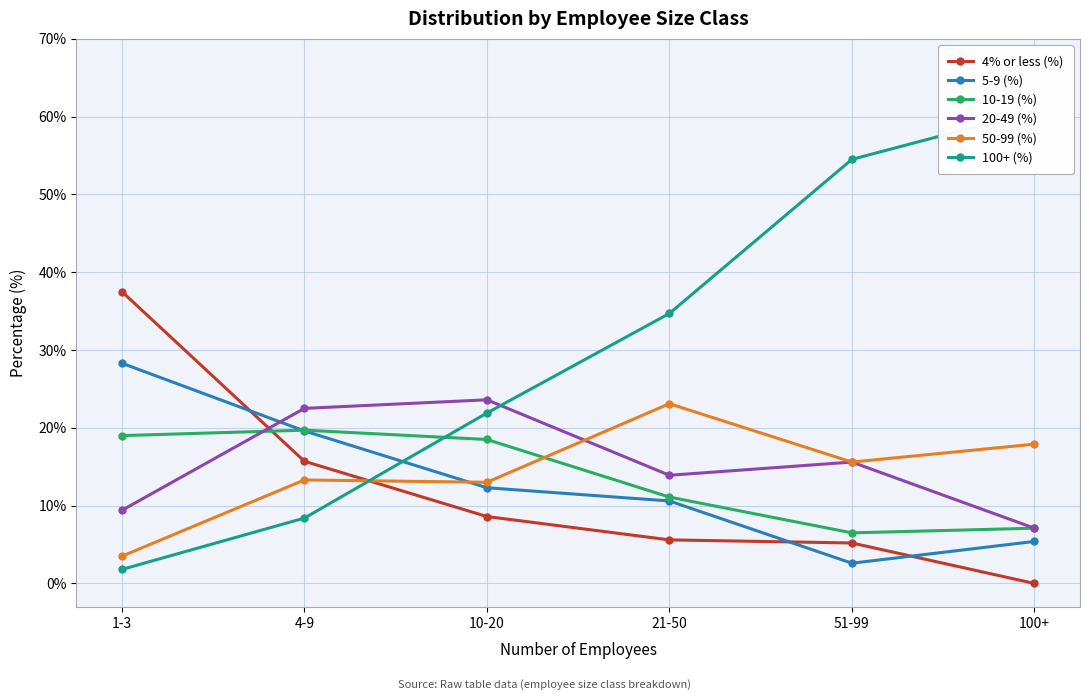

Does the chart have visible grid lines?

Yes